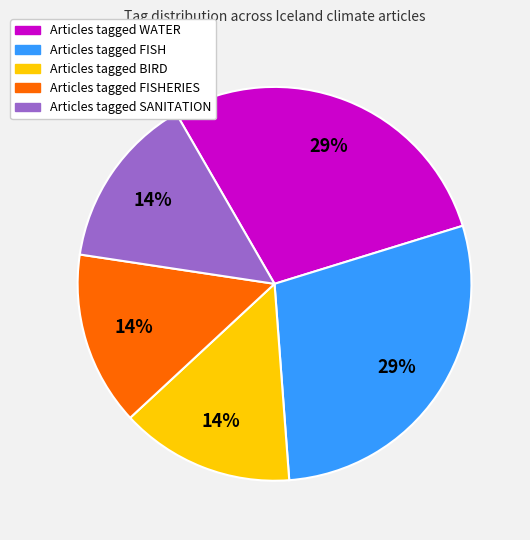

To the nearest percent, what is the average slice percentage?

20%